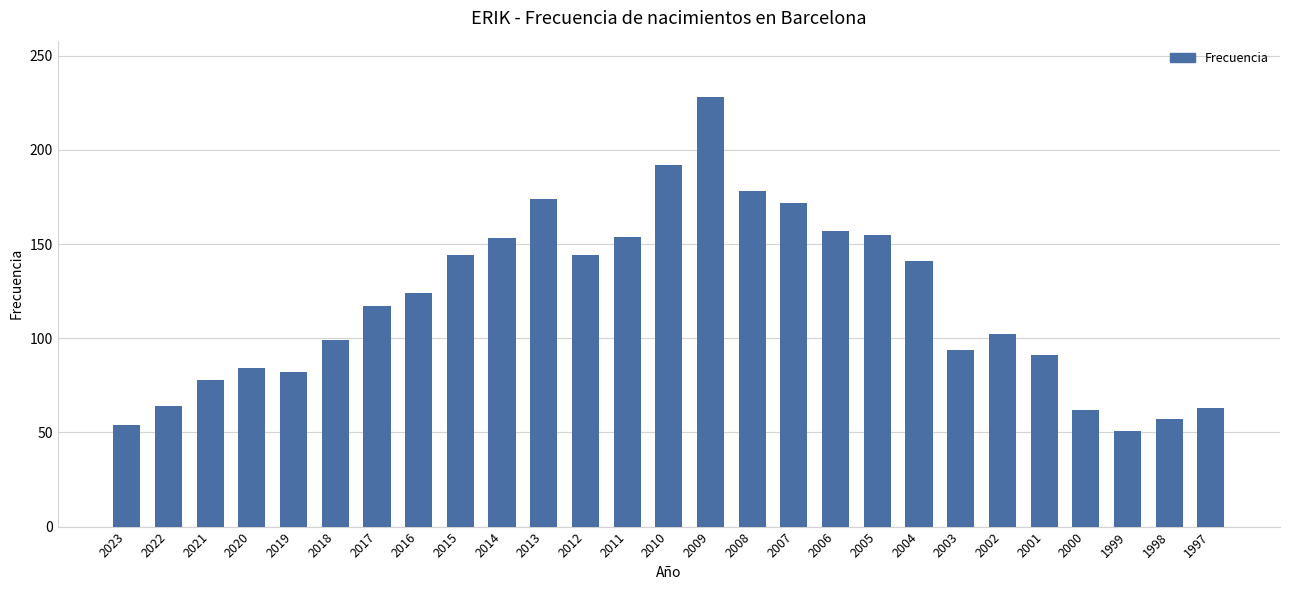

What is the difference between the values at 2002 and 2004?

39